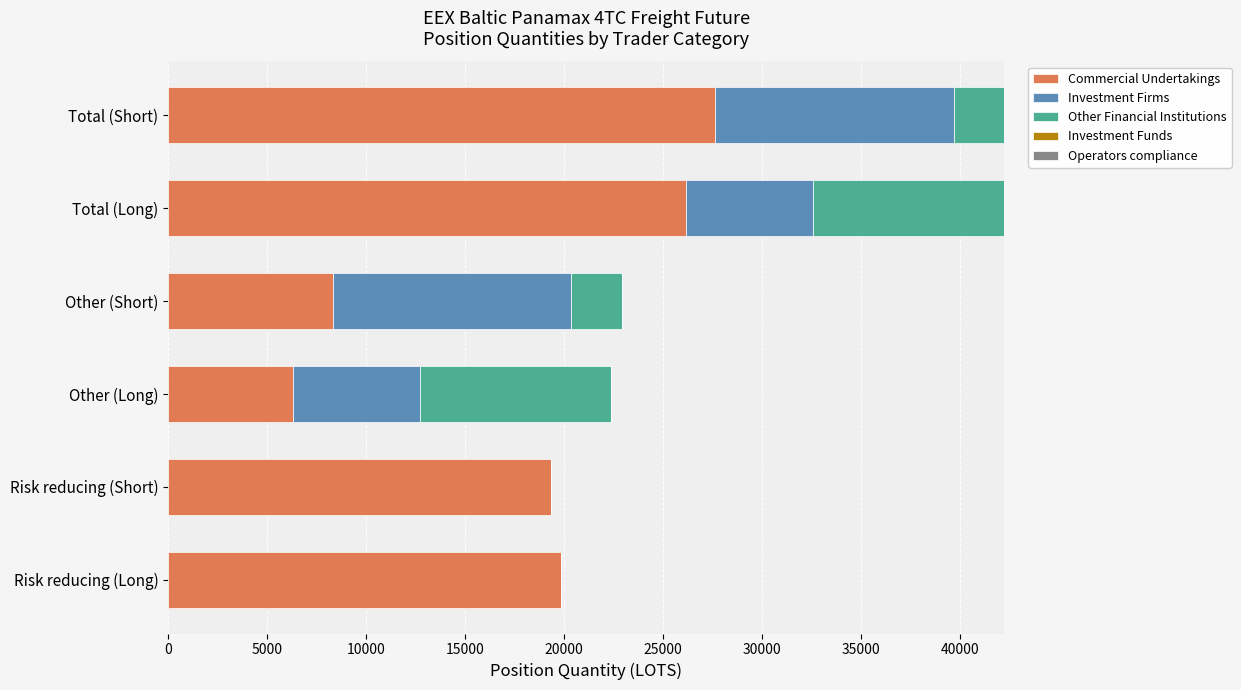

What is the total value across all series at Total (Long)?

42216.3